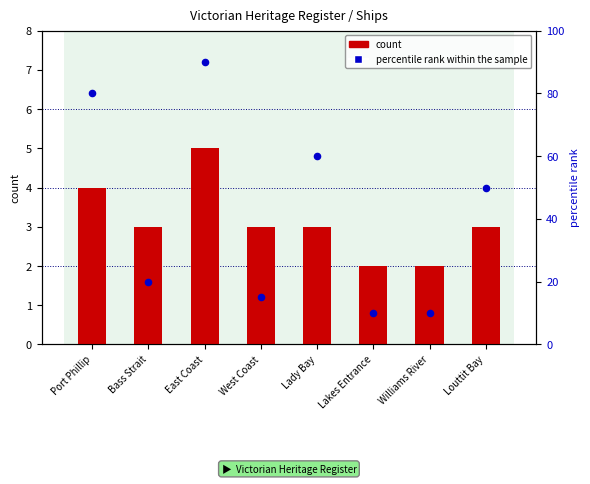

Which series has the largest total across all categories?

percentile rank within the sample